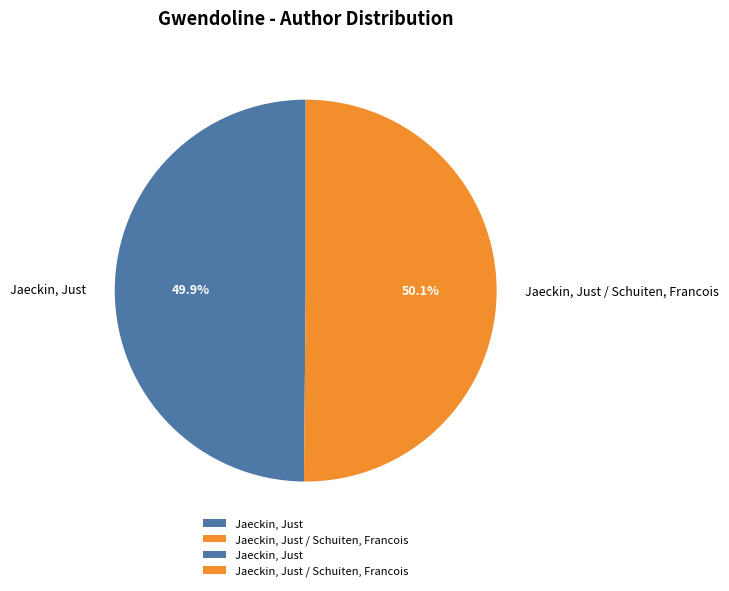

What percentage do Jaeckin, Just / Schuiten, Francois and Jaeckin, Just together represent?

100.0%